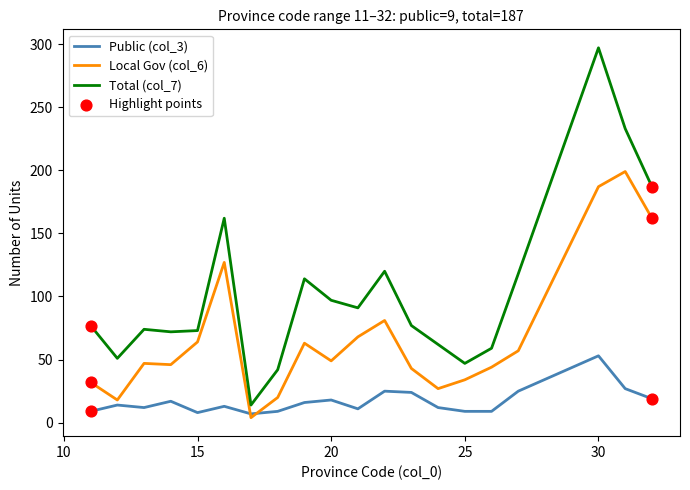

Which series has the largest total across all categories?

Total (col_7)